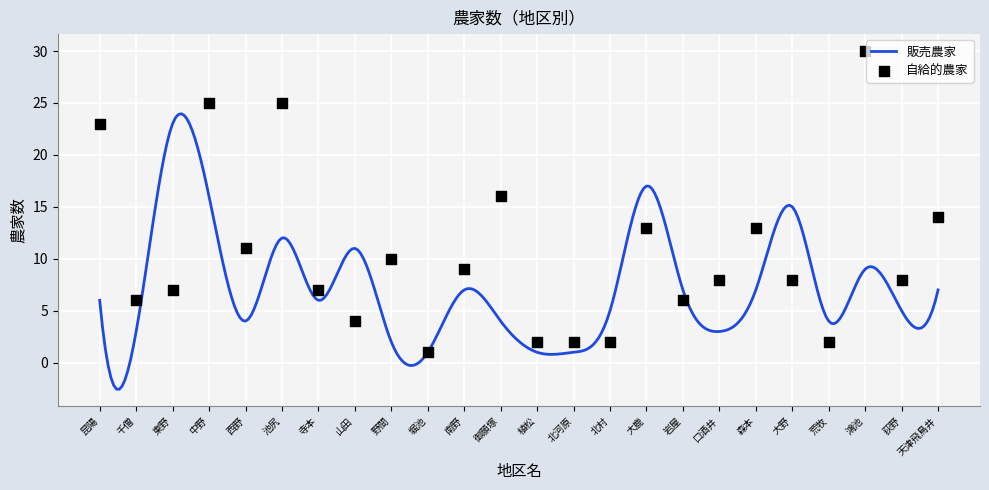

Approximately how many times larger is the value at 岩屋 compared to 堀池?

6.0